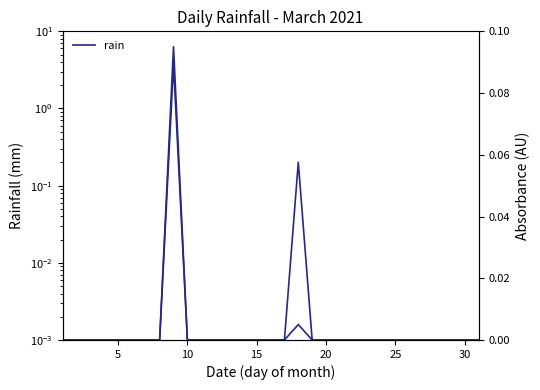

True or false: rain (AU) and rain cross at least once.

False